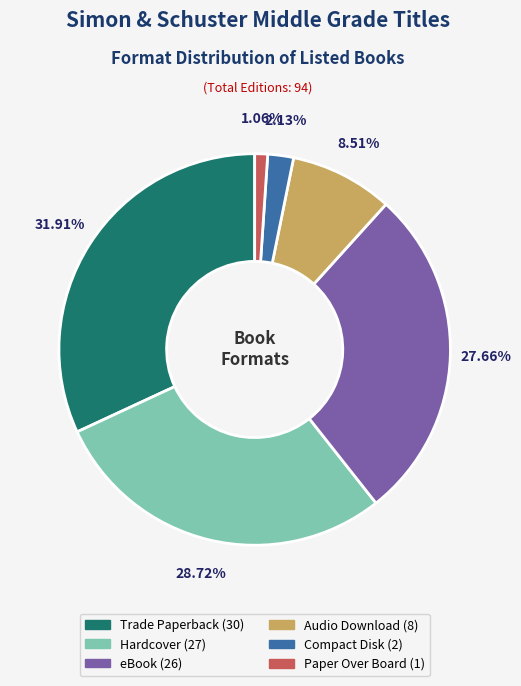

The eBook slice represents 28% of the pie. True or false?

True